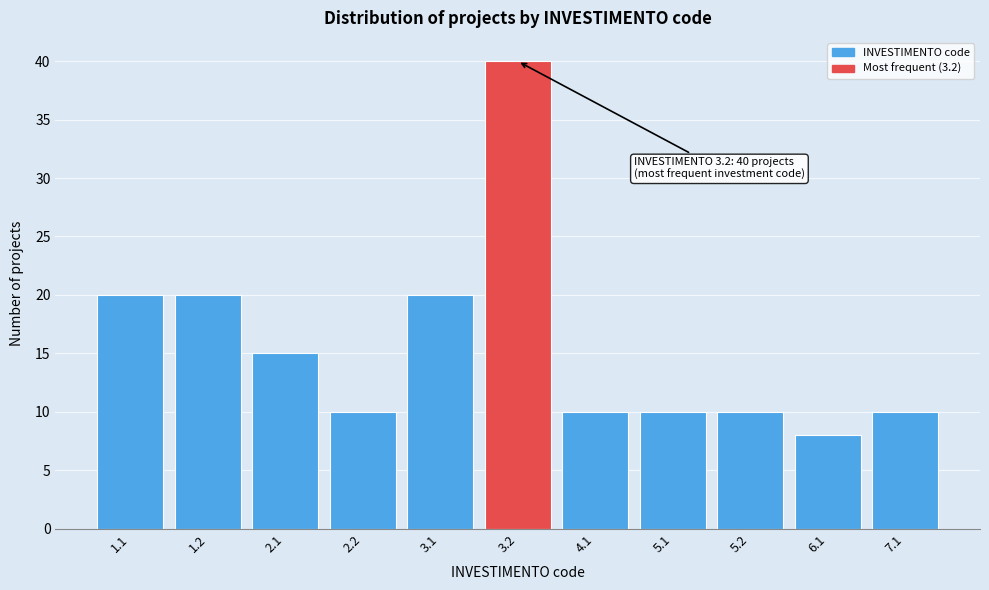

Reading right to left, what are all the values shown in this chart?

7.1=10	6.1=8	5.2=10	5.1=10	4.1=10	3.2=40	3.1=20	2.2=10	2.1=15	1.2=20	1.1=20